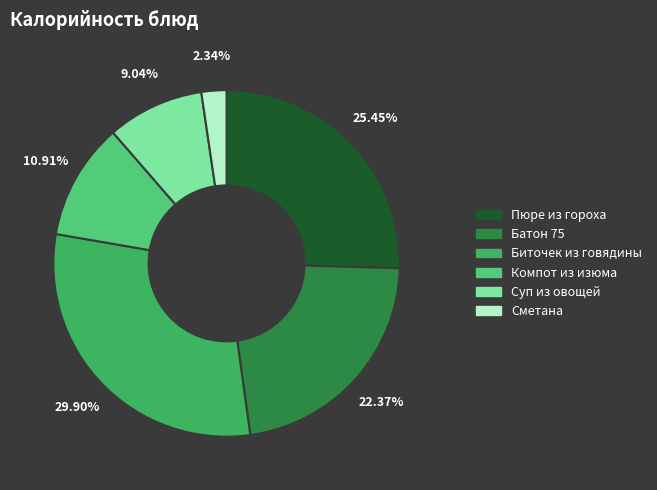

How many segments does this pie chart have?

6